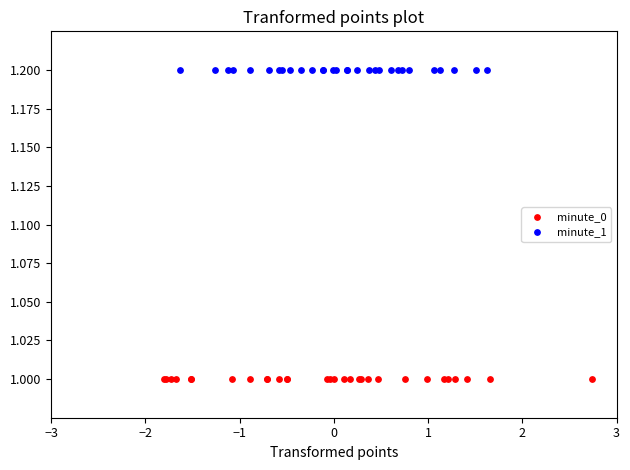

Which series contains the lowest Y value?

minute_0